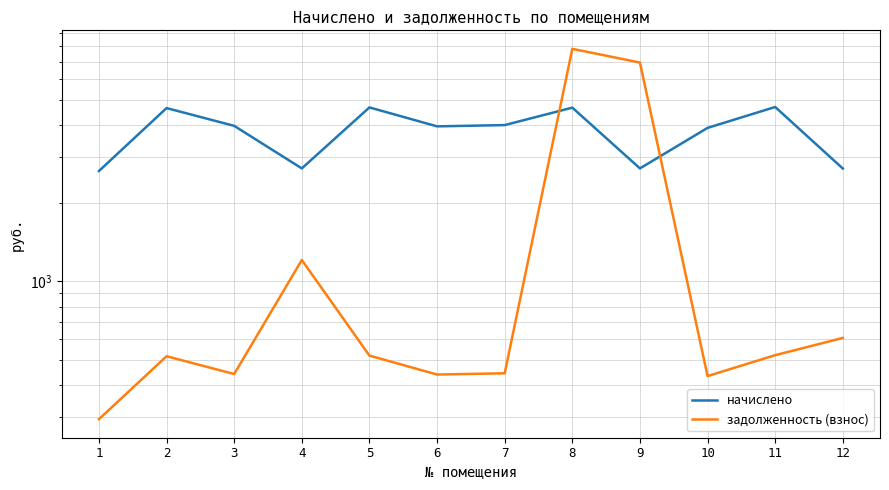

Reading right to left, transcribe all the data shown in this chart.

начислено: 2715.2	4681.4	3890.8	2718.2	4654.7	3988.4	3944.1	4663.6	2718.2	3961.8	4636.9	2656.0
задолженность (взнос): 606.0	520.1	432.3	6938.2	7832.9	443.2	438.2	518.2	1208.1	440.2	515.2	295.1